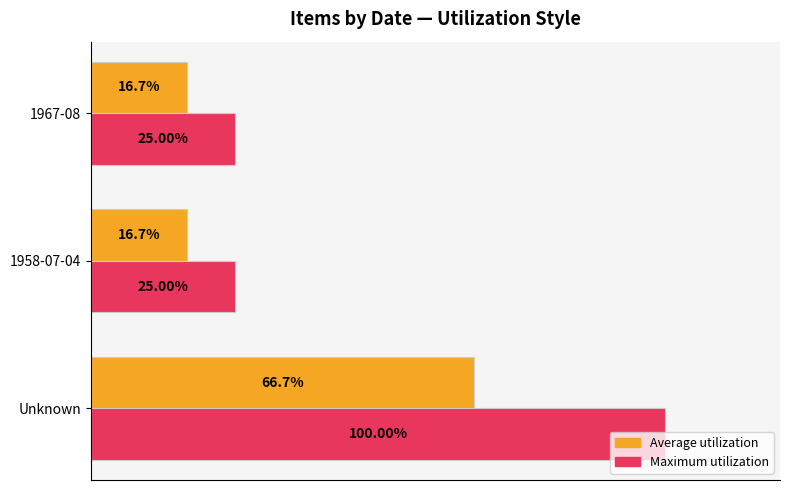

Rank the series by their average value, from highest to lowest.

Maximum utilization, Average utilization